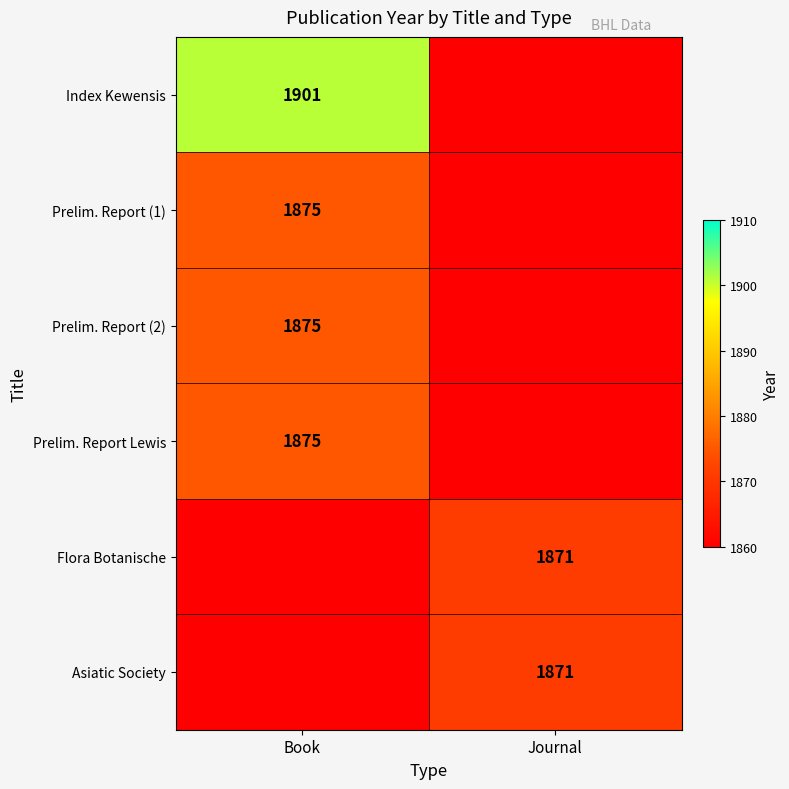

Is it true that Index Kewensis equals 2563 at Book?

False